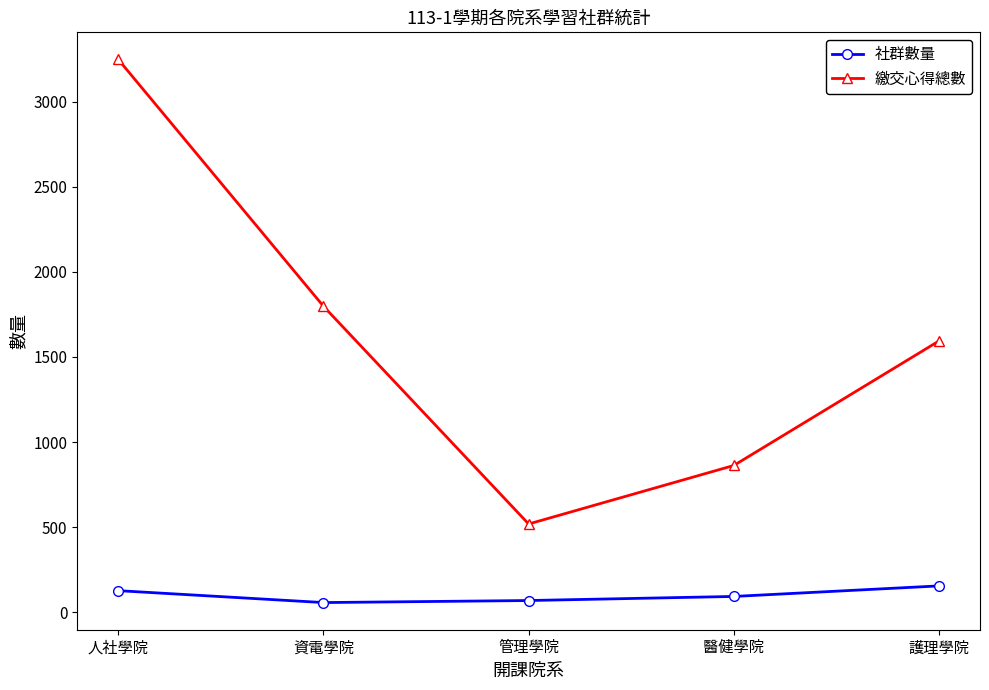

Is it true that 繳交心得總數 equals 721 at 人社學院?

False